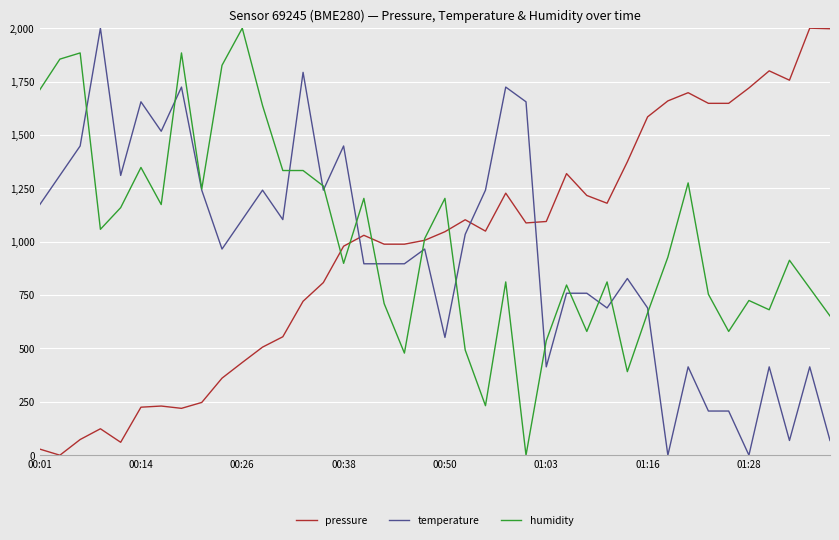

After their last crossing, which series has the higher values: temperature or pressure?

pressure